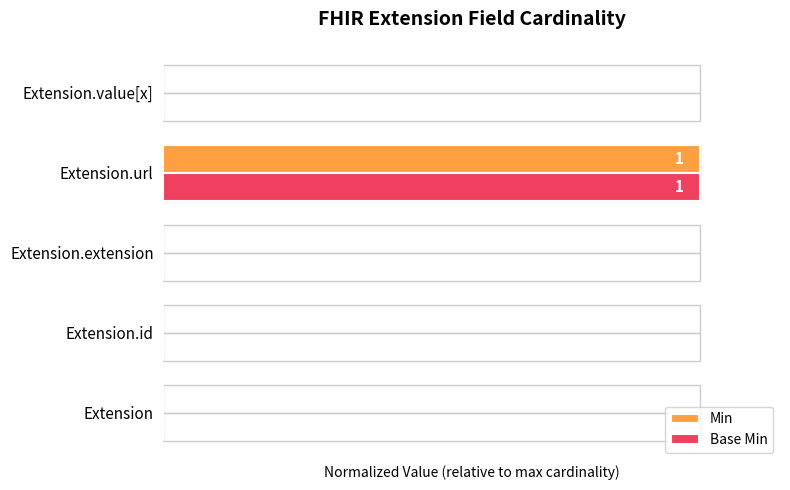

How many Base Min values are between 0 and 1?

5